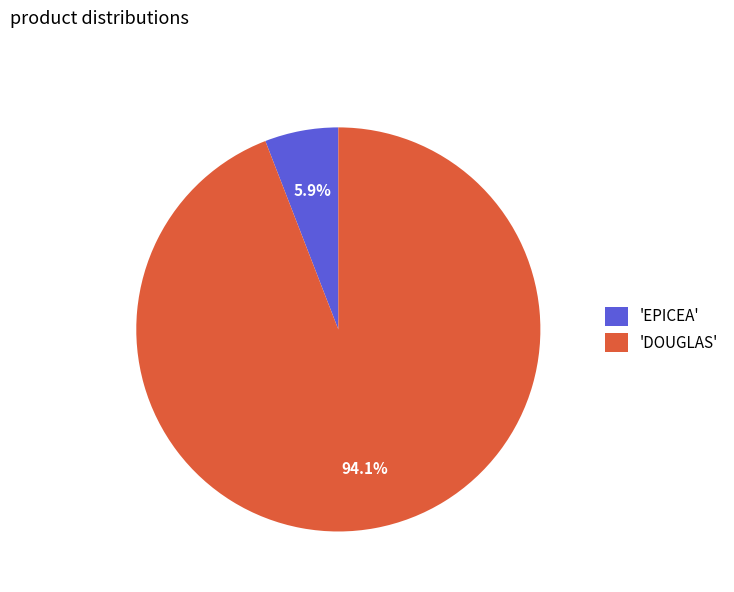

How many slices are in this pie chart?

2